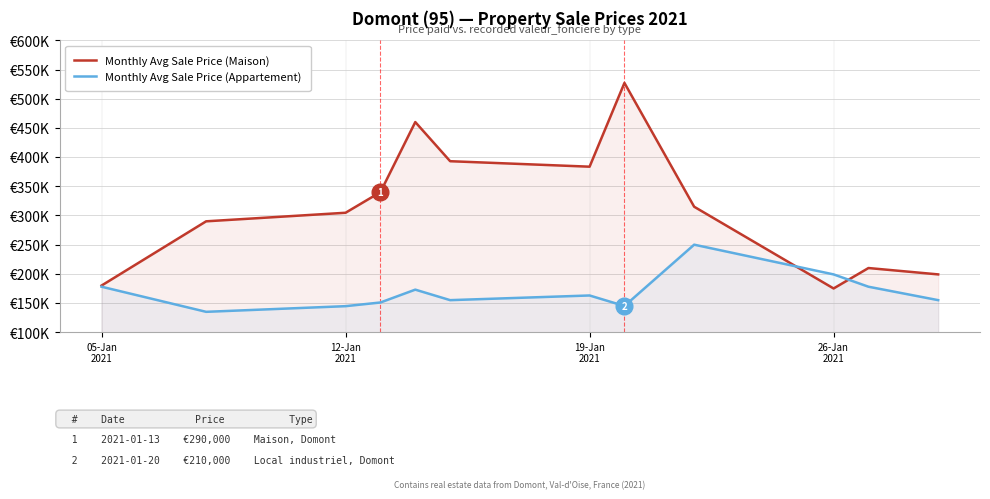

What is the highest value of the Monthly Avg Sale Price (Appartement) series?

250000